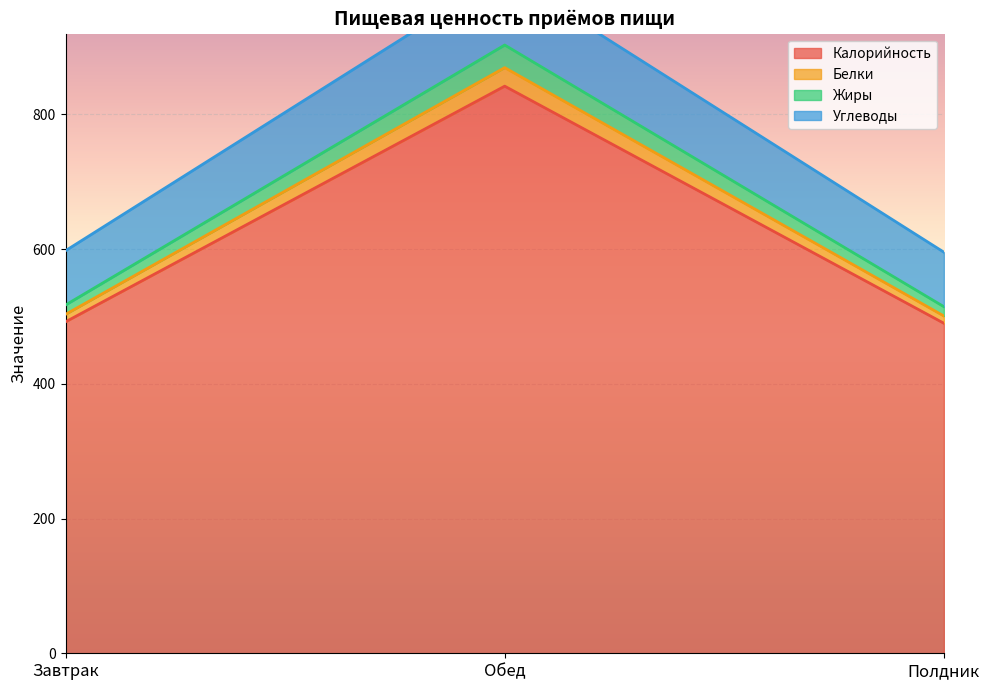

What are all the series names shown in the legend?

Калорийность, Белки, Жиры, Углеводы